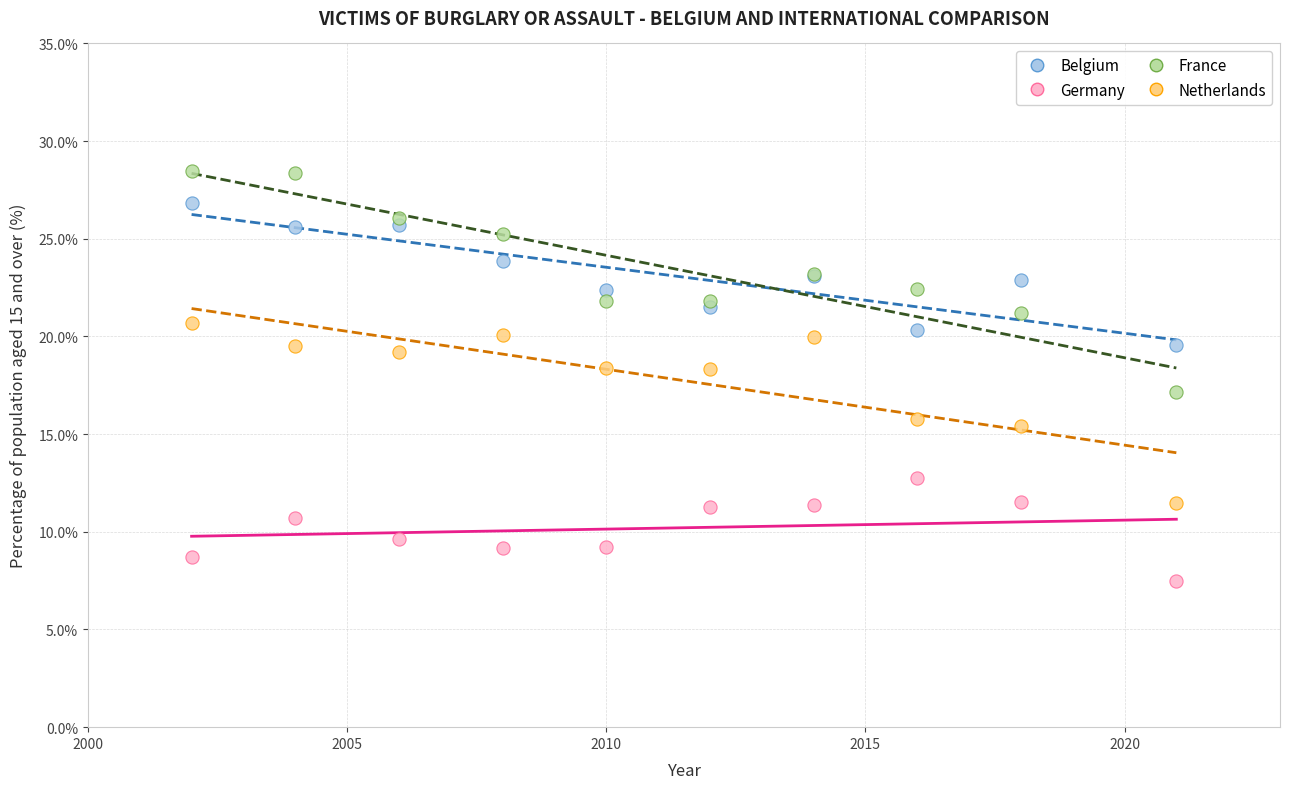

Which series has the largest Y range (max minus min)?

France